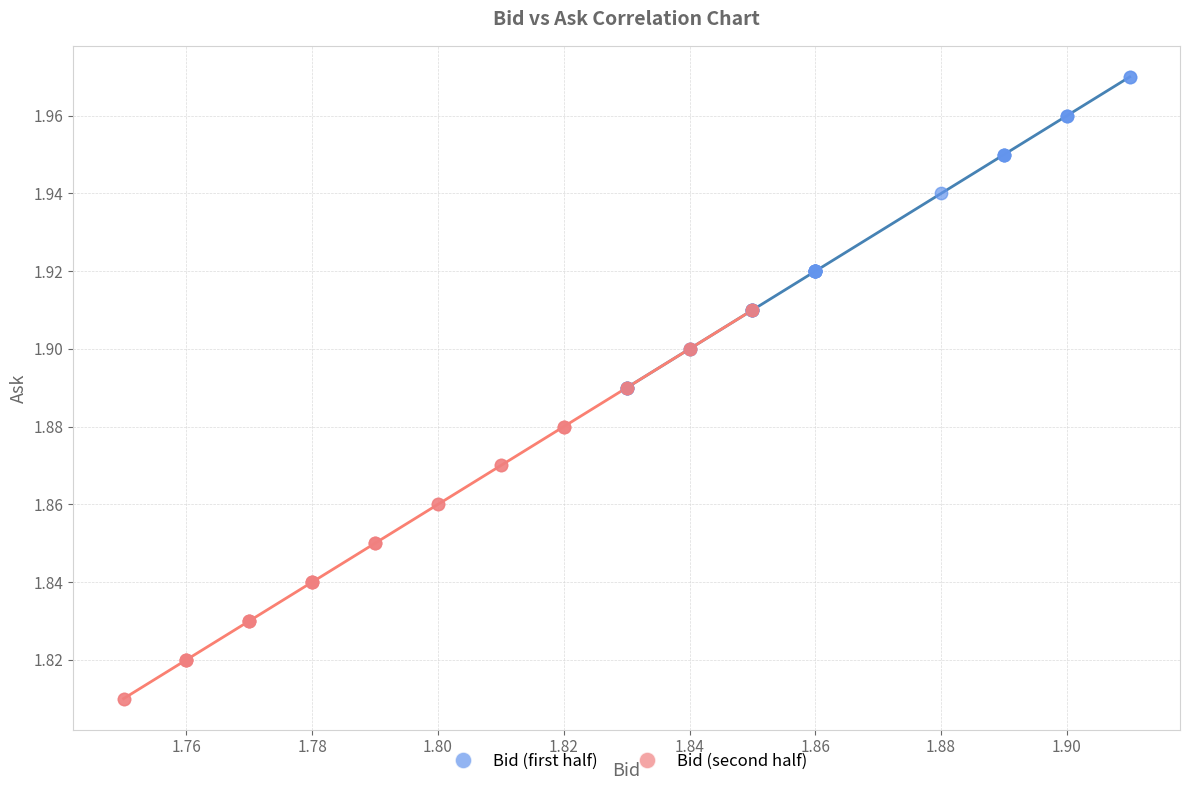

Which series contains the lowest Y value?

Bid (second half)